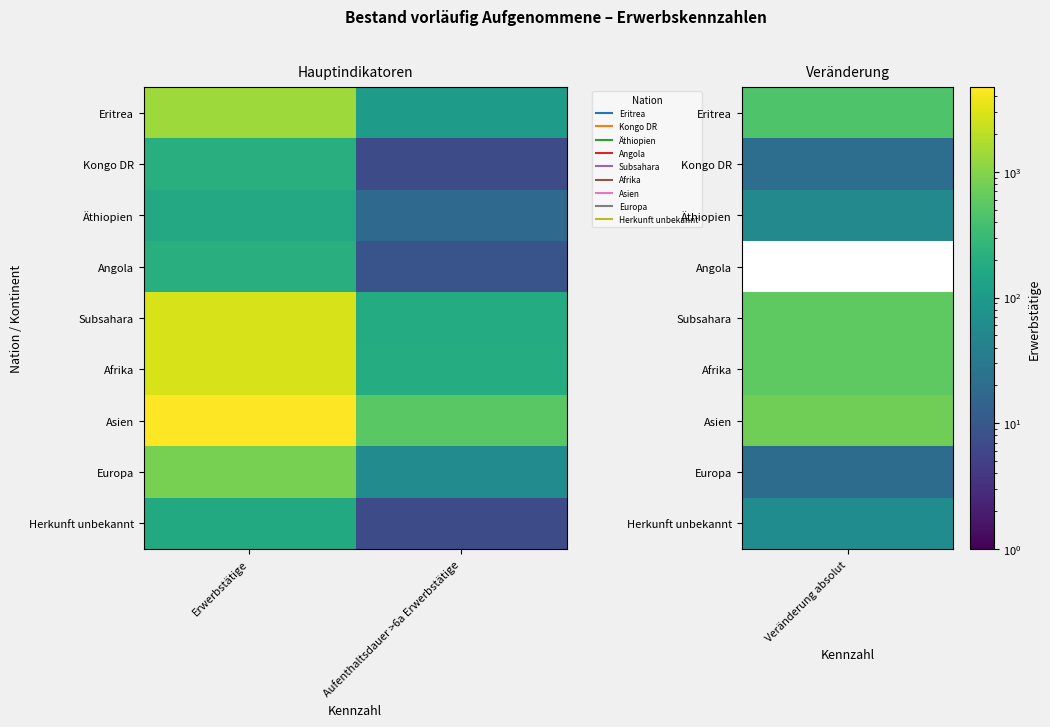

What is the total value across all series at Erwerbstätige?

13335